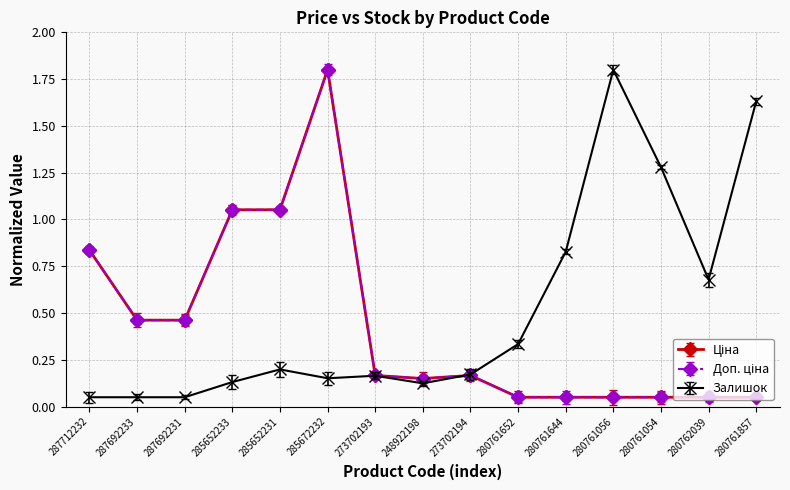

Which series has the widest spread of values?

Ціна